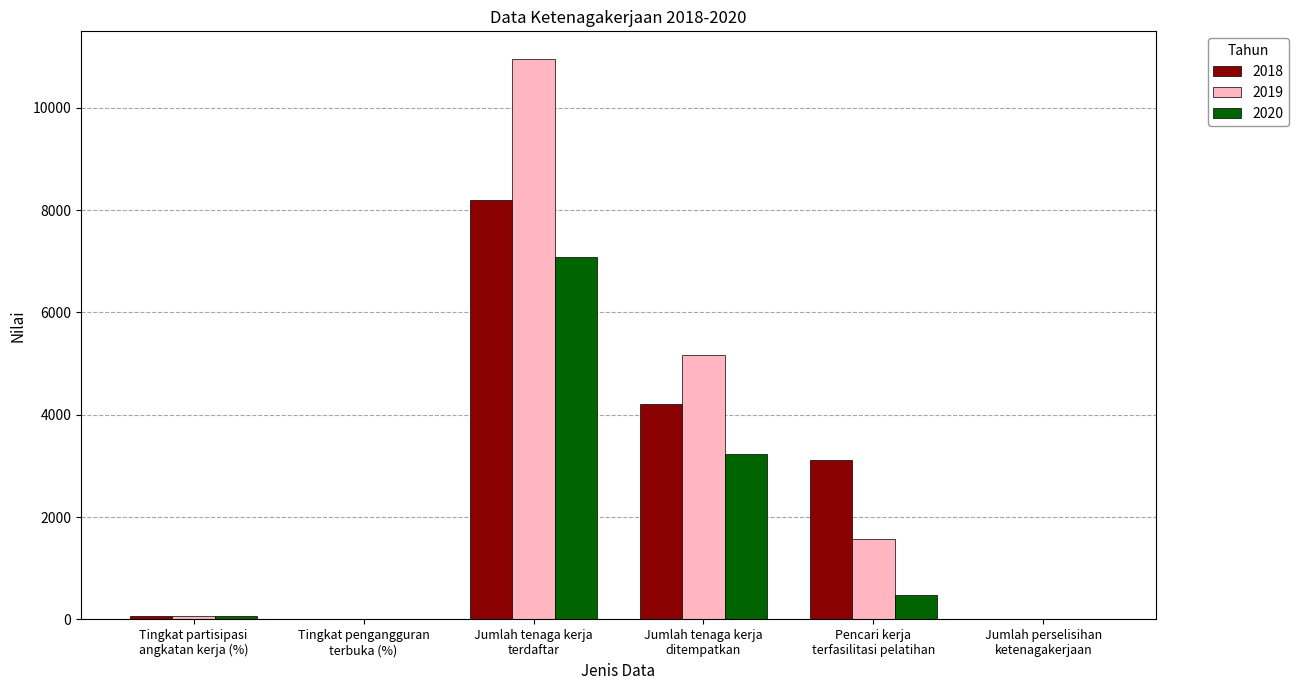

What is the maximum value shown in the chart?

10948.0